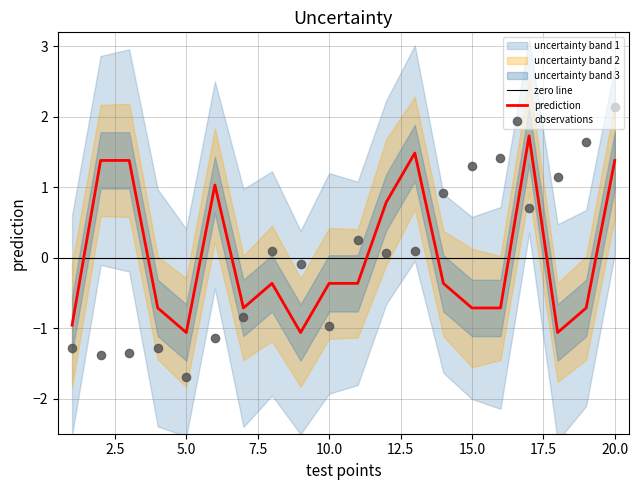

Which has a higher value, 14 or 18?

14